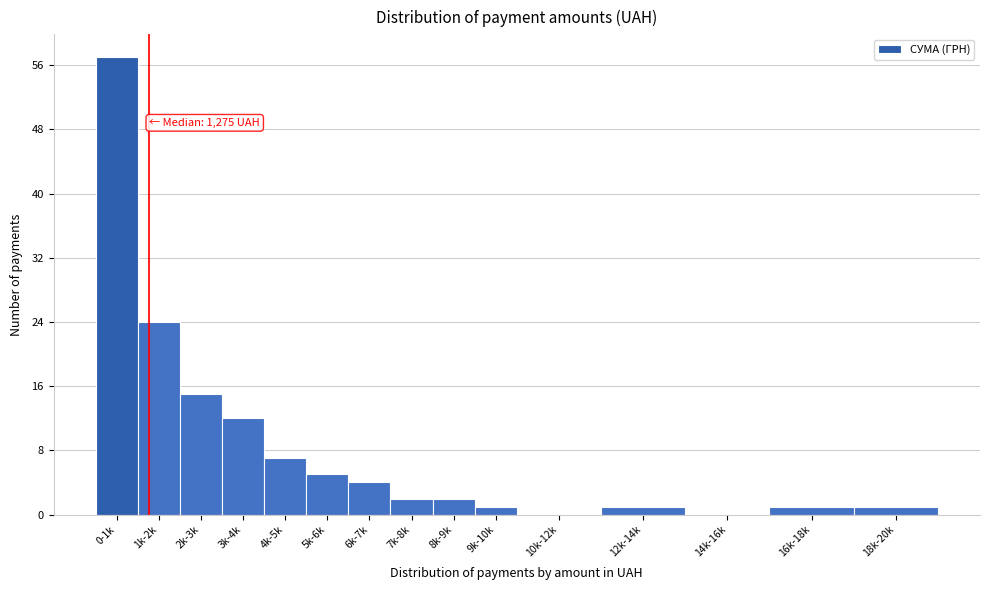

Reading right to left, transcribe all the data shown in this chart.

18k-20k=1	16k-18k=1	14k-16k=0	12k-14k=1	10k-12k=0	9k-10k=1	8k-9k=2	7k-8k=2	6k-7k=4	5k-6k=5	4k-5k=7	3k-4k=12	2k-3k=15	1k-2k=24	0-1k=57